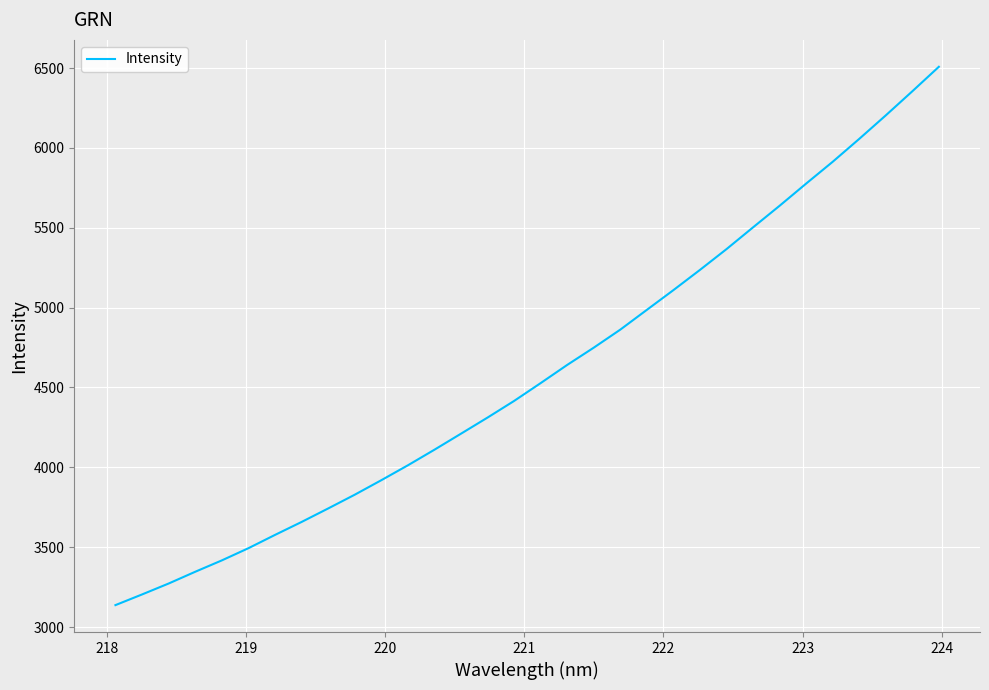

What is the greatest value displayed?

6507.7